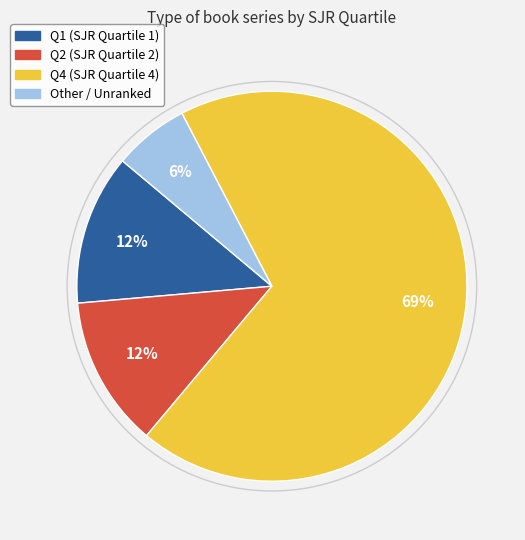

Combined, do Q2 and Q4 account for over 50%?

Yes